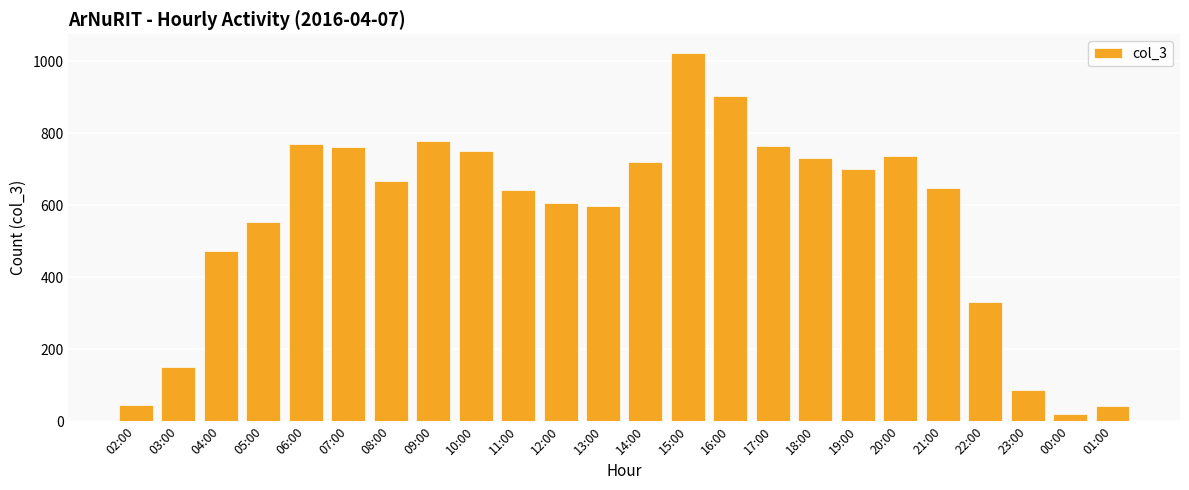

What is the ratio of the value at 10:00 to the value at 05:00?

1.4